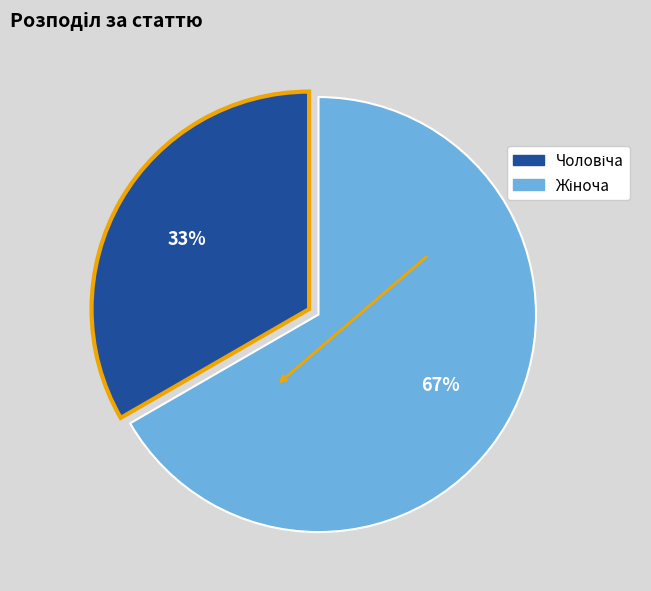

To the nearest percent, what is the average slice percentage?

50%